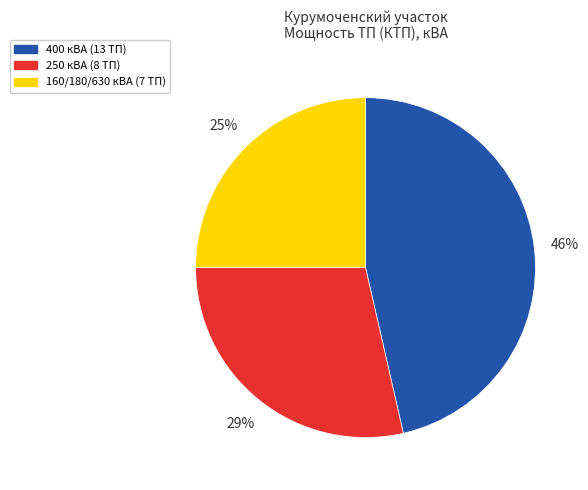

Is there any slice that represents more than half of the pie?

No